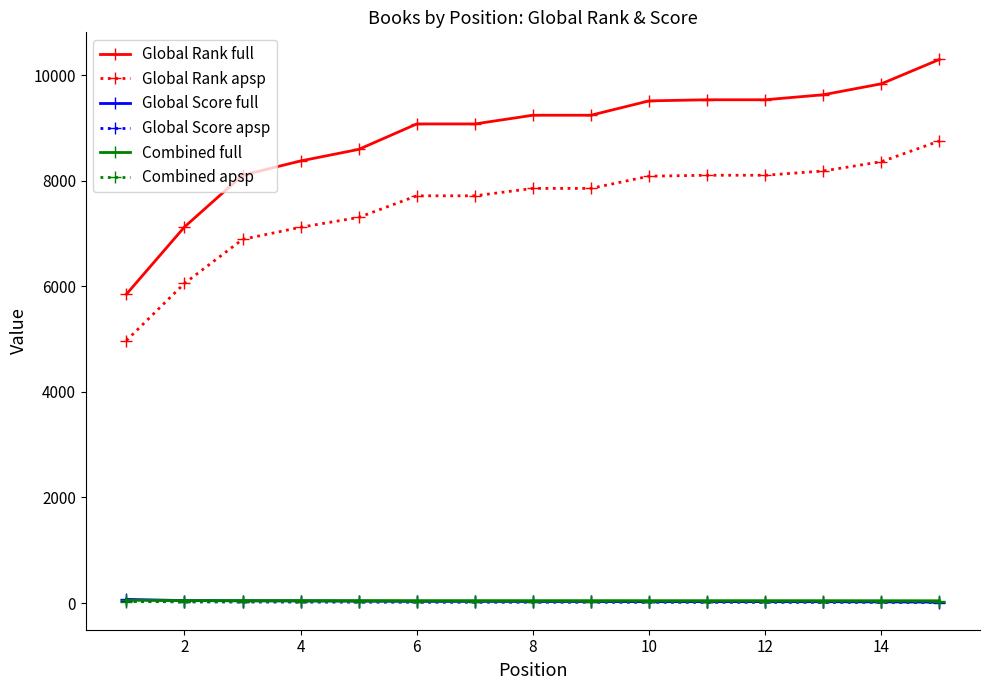

Which series has the largest range (max minus min)?

Global Rank full